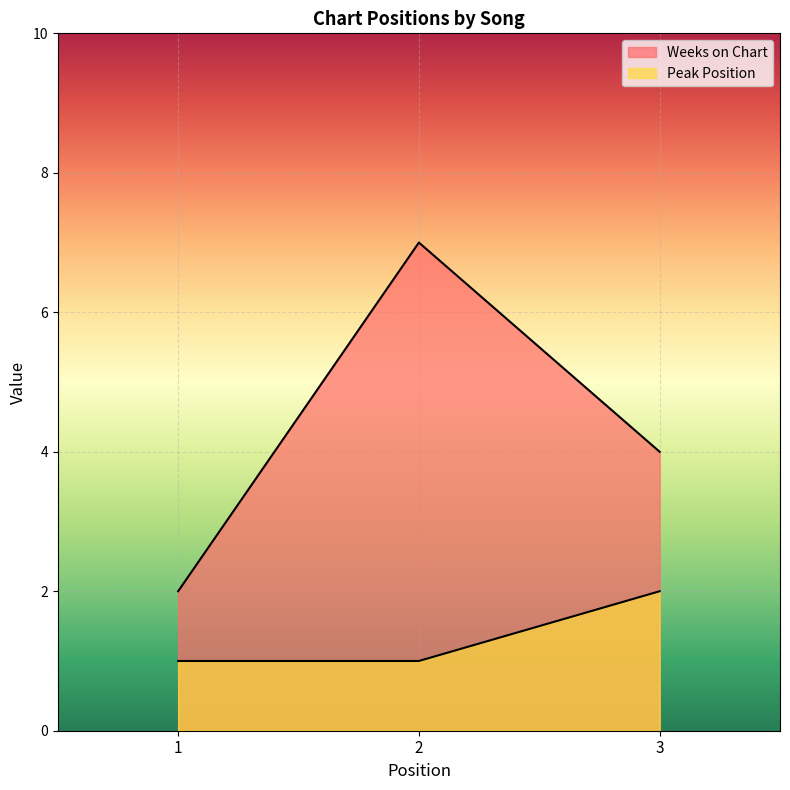

What is the maximum value for Peak Position?

2